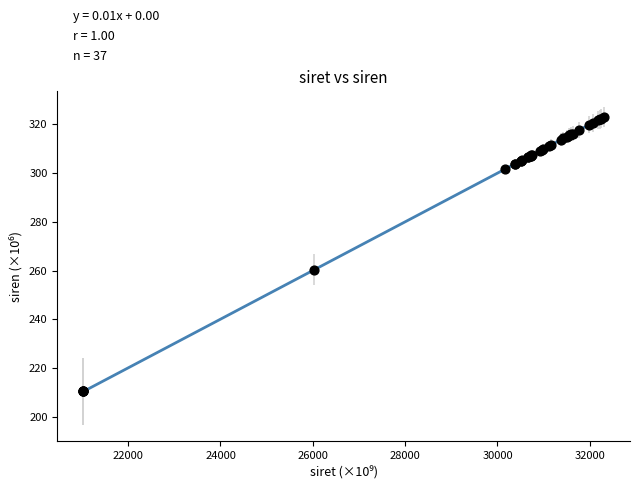

What Y value in the scatter plot is closest to 266?

260.3